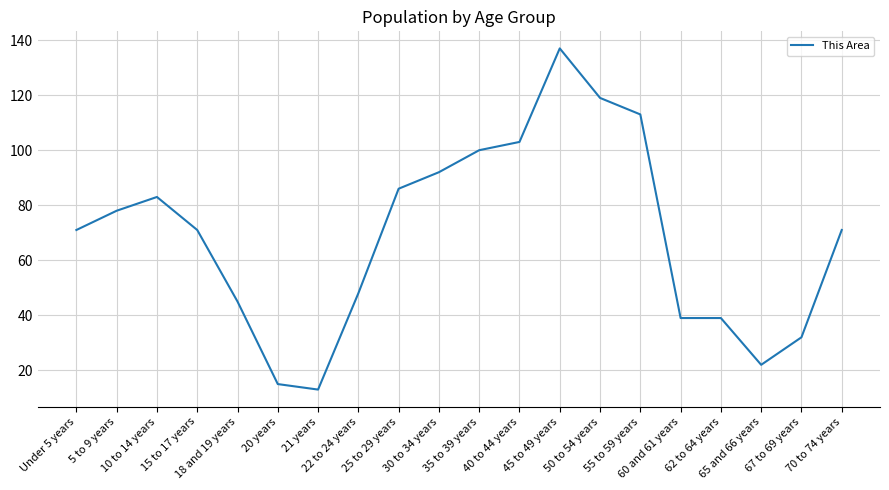

What is the change in value from 25 to 29 years to 30 to 34 years?

+6